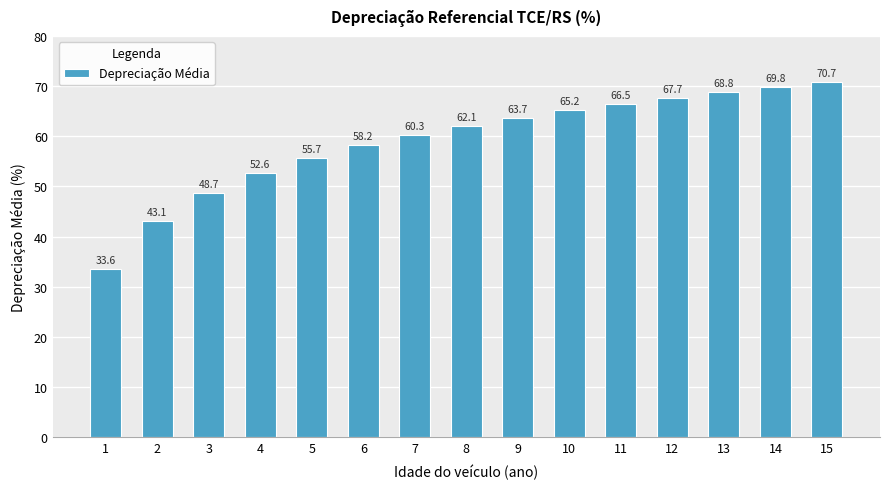

List the labels in order of value, largest first.

15, 14, 13, 12, 11, 10, 9, 8, 7, 6, 5, 4, 3, 2, 1